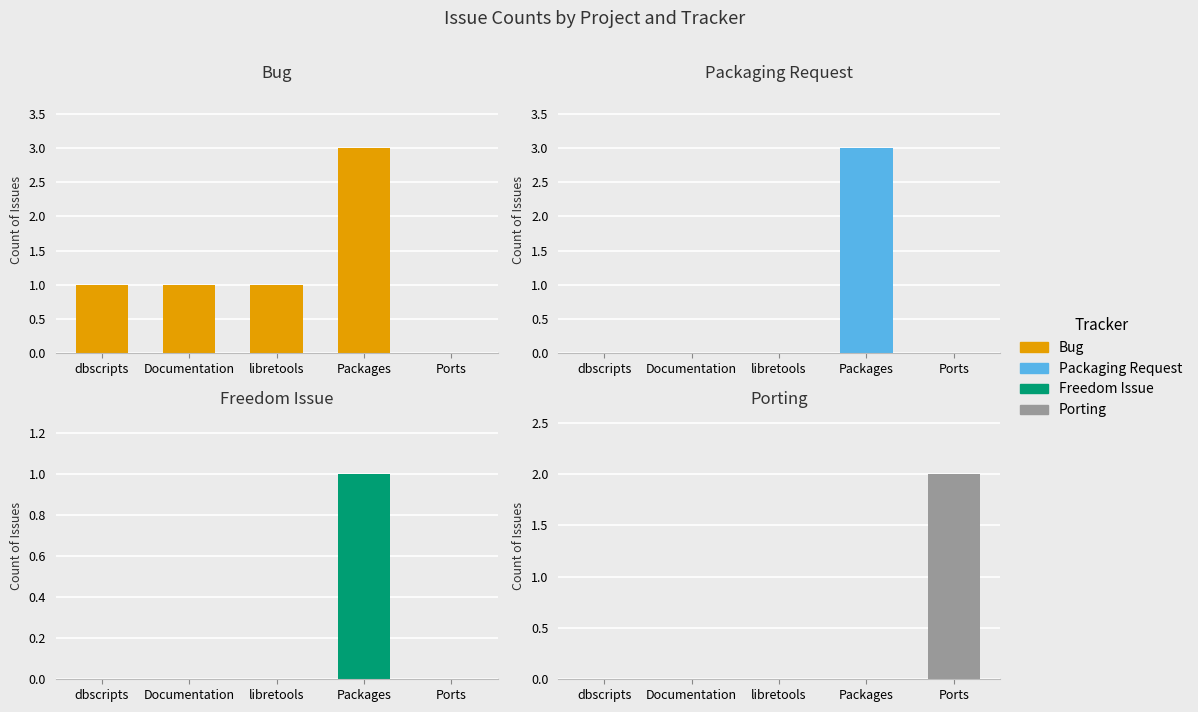

The Bug series shows 4 at Packages. True or false?

False